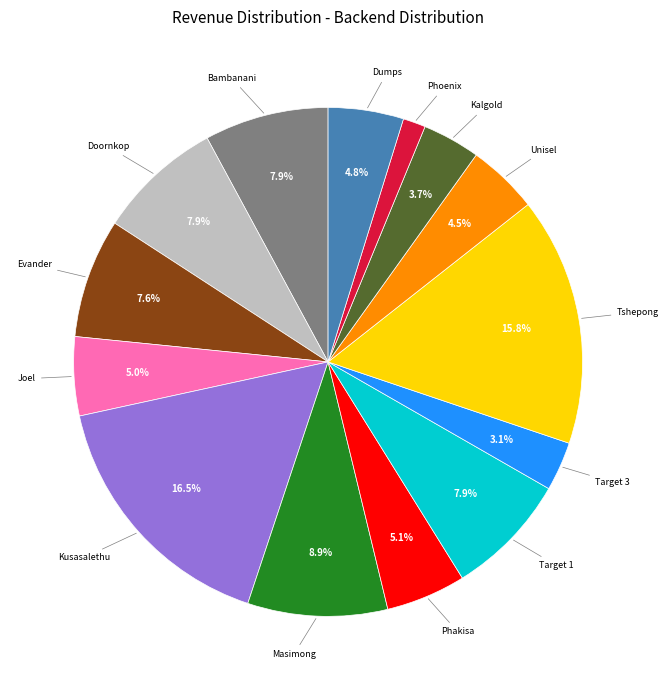

Does any single category account for the majority?

No